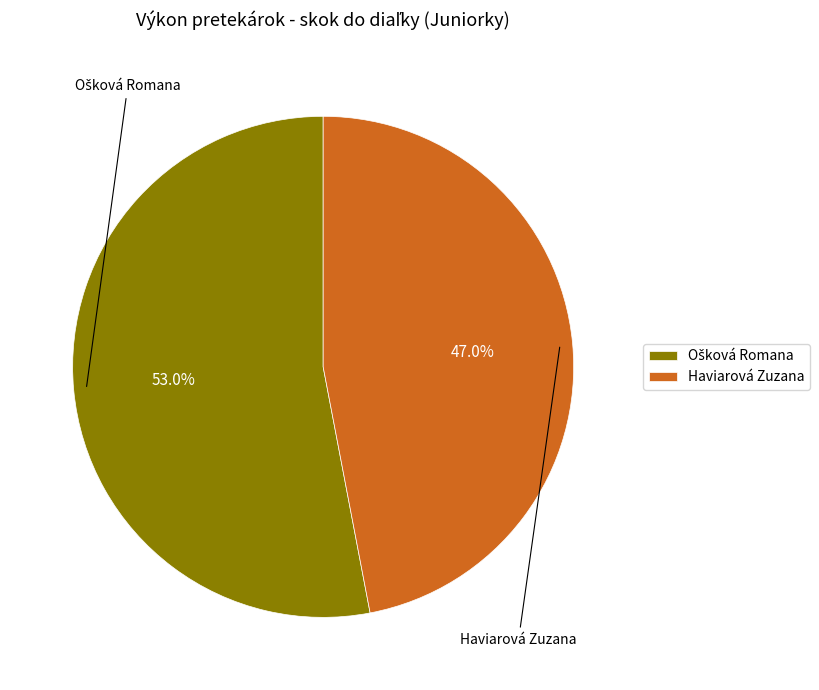

Which slice is the smallest?

Haviarová Zuzana